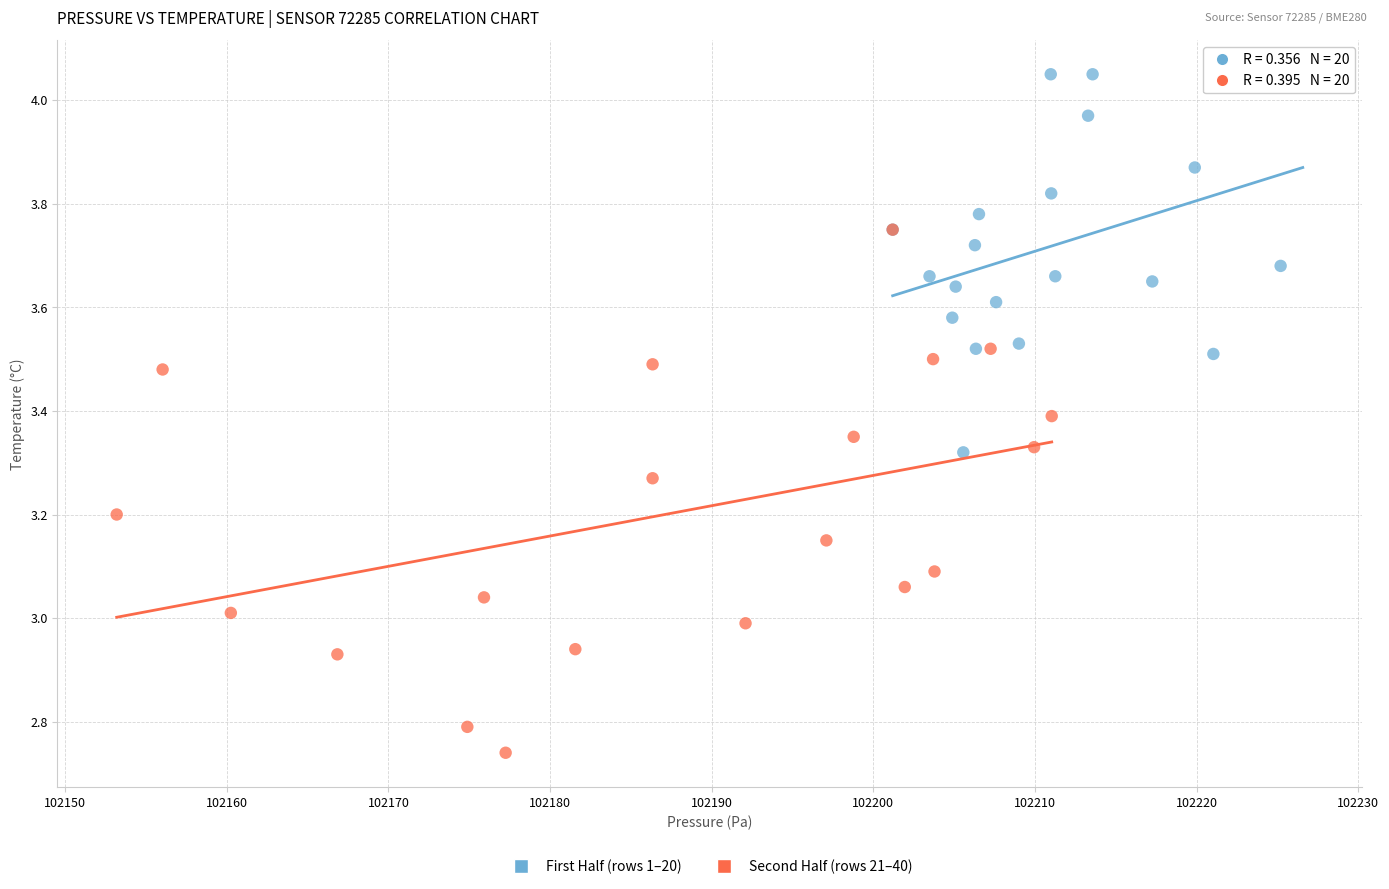

Which series contains the lowest Y value?

Second Half (rows 21–40)